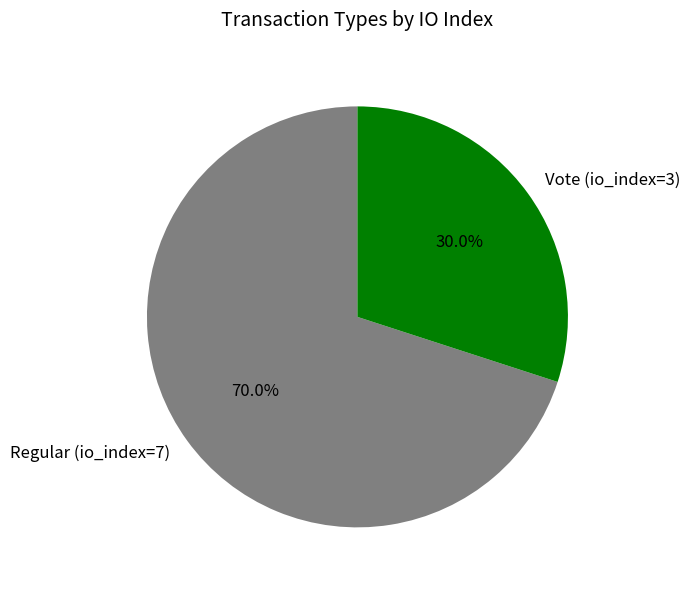

What portion of the pie excludes Regular (io_index=7)?

30.0%